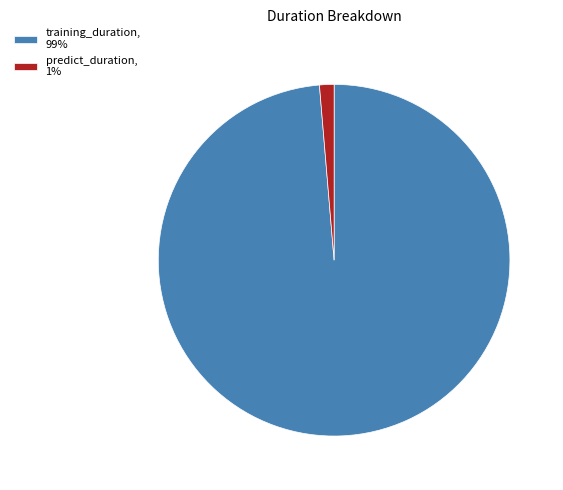

The training_duration slice represents 89% of the pie. True or false?

False